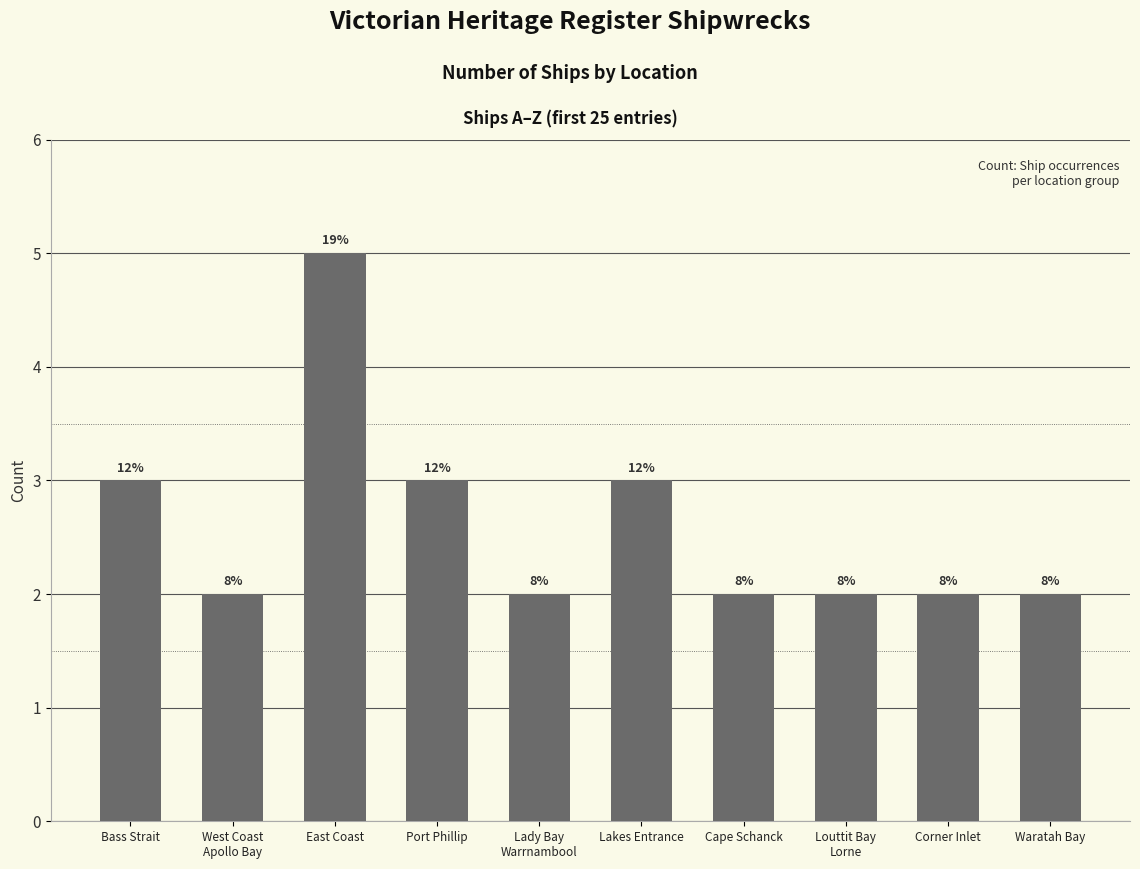

Where is the data nearest to the value 3?

Bass Strait